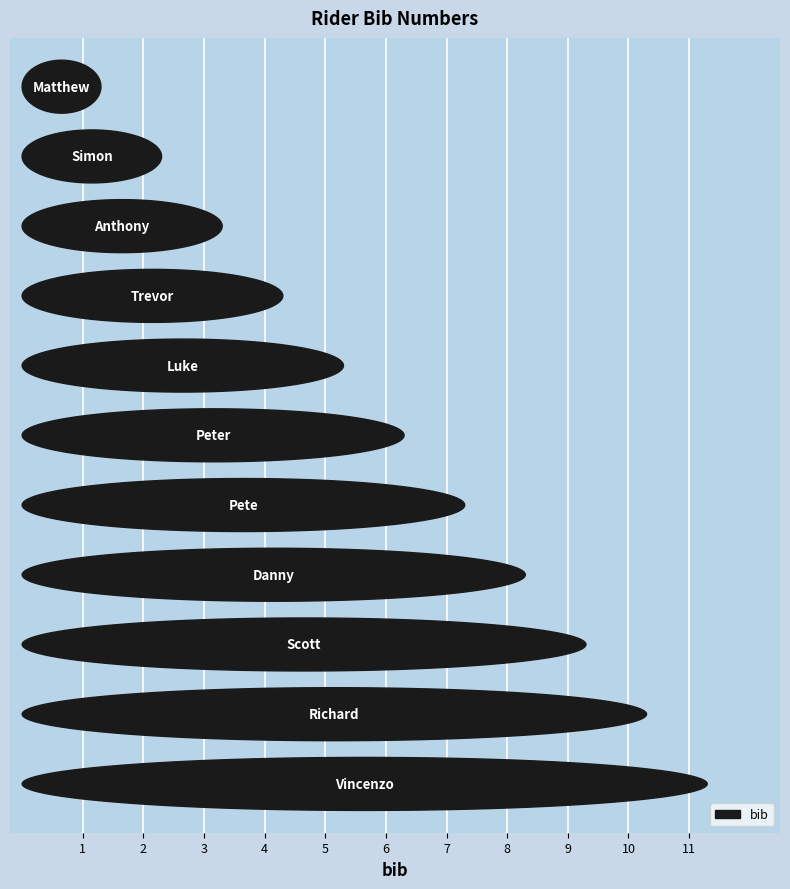

Which category has the highest value across all series?

Vincenzo